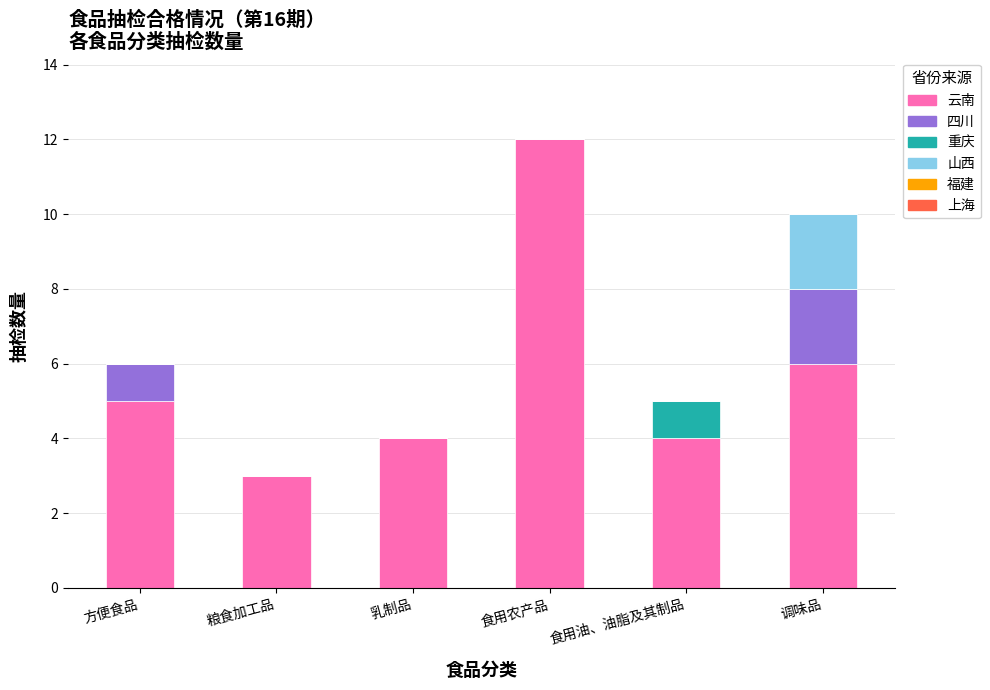

At which category is the sum across all series the highest?

食用农产品